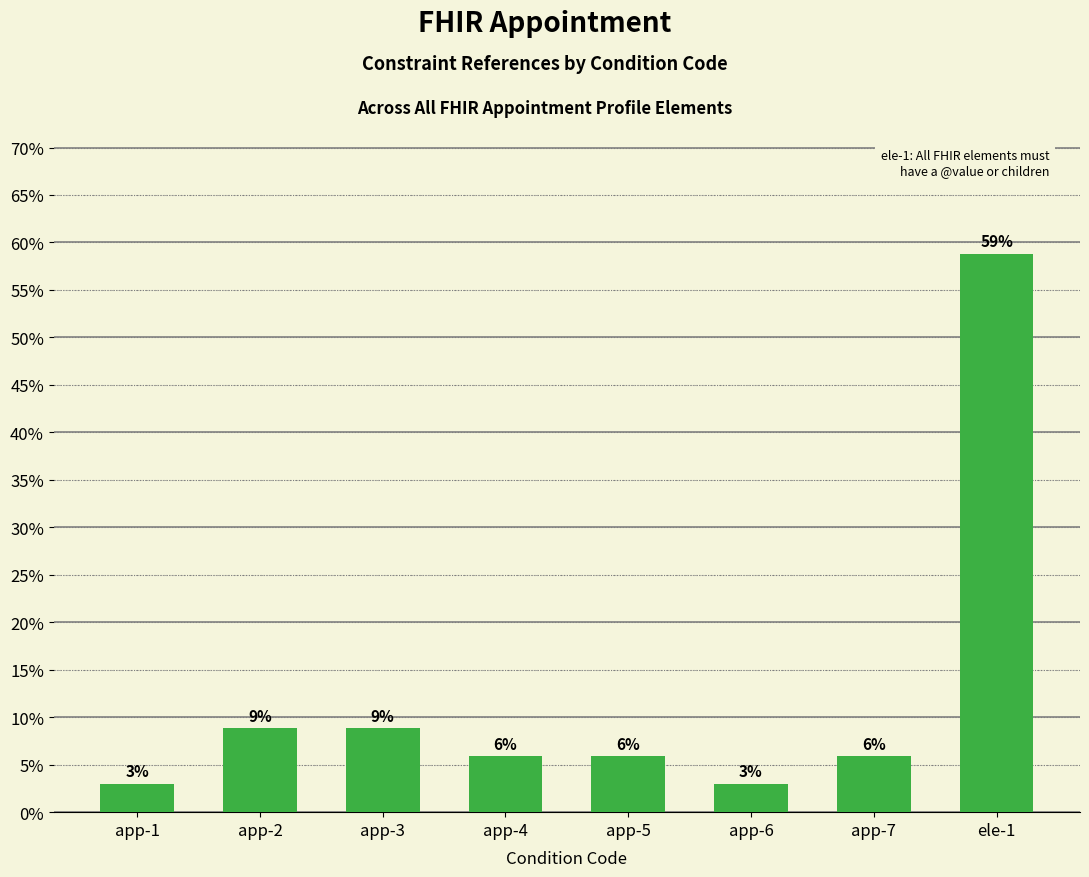

List the labels in order of value, smallest first.

app-1, app-6, app-4, app-5, app-7, app-2, app-3, ele-1